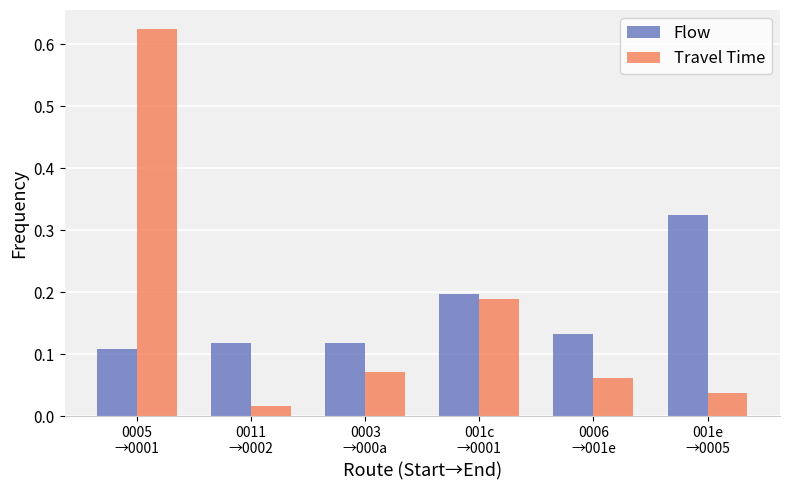

How many groups of bars are there?

6